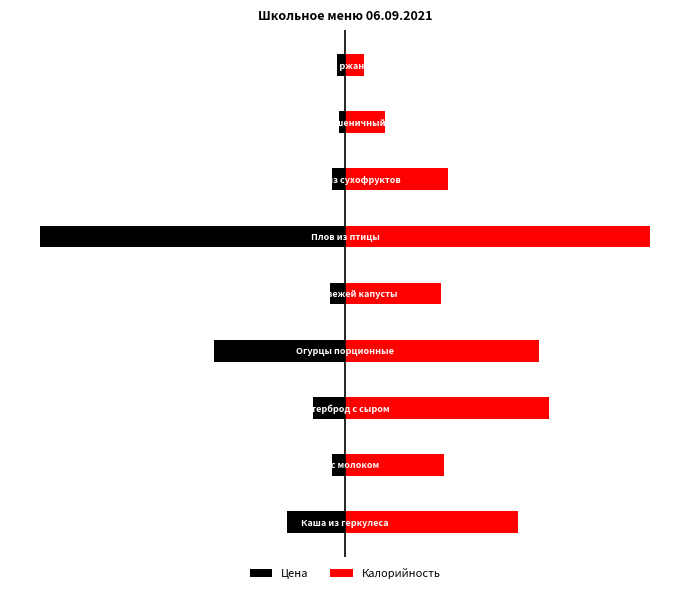

The value of Цена at 6 is -1.8. True or false?

False